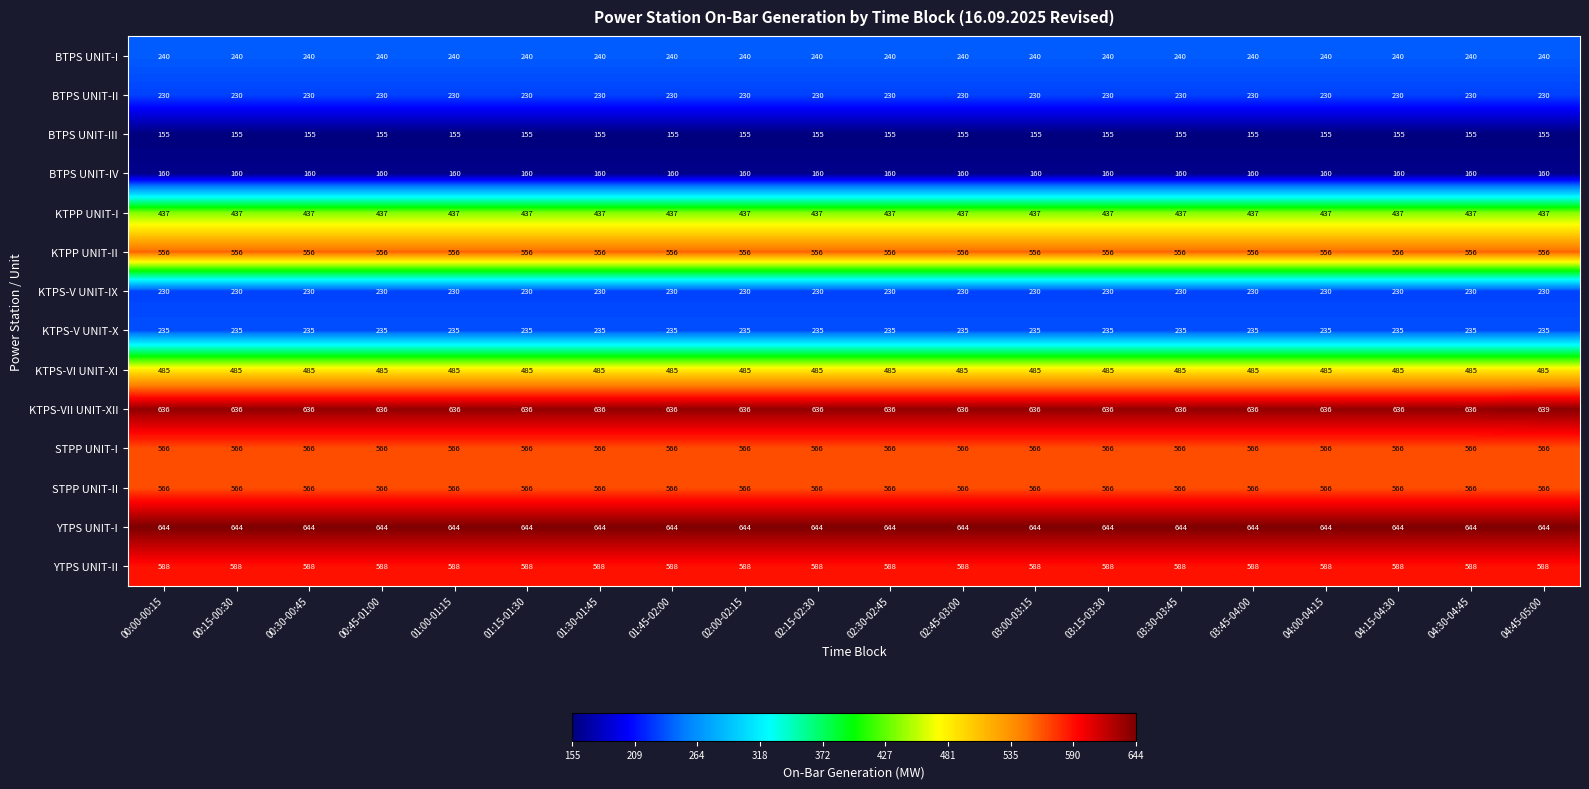

At how many categories does at least one series exceed 423?

20